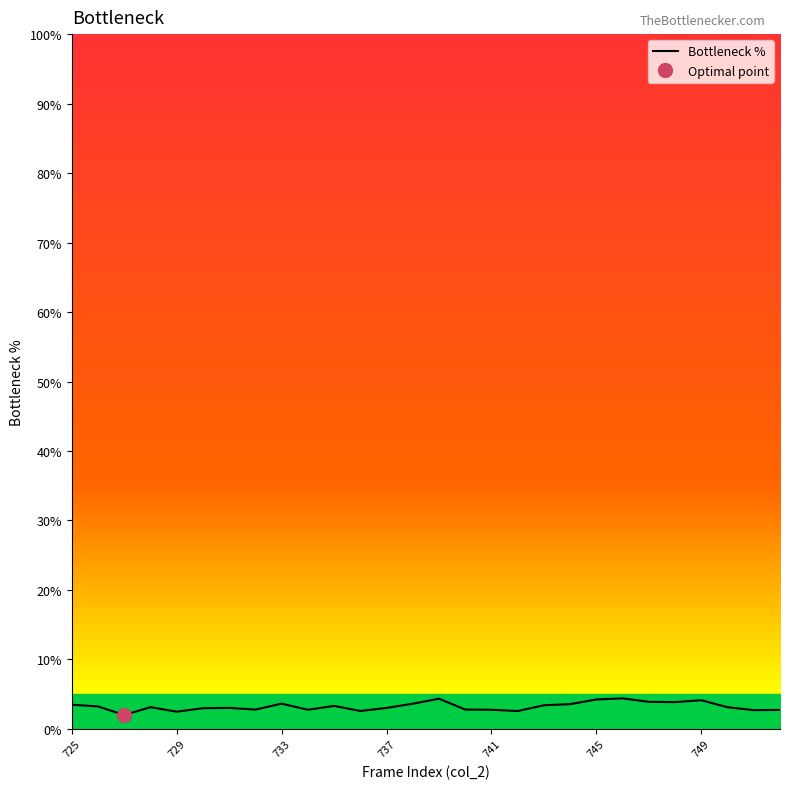

How many lines are shown in the chart?

1